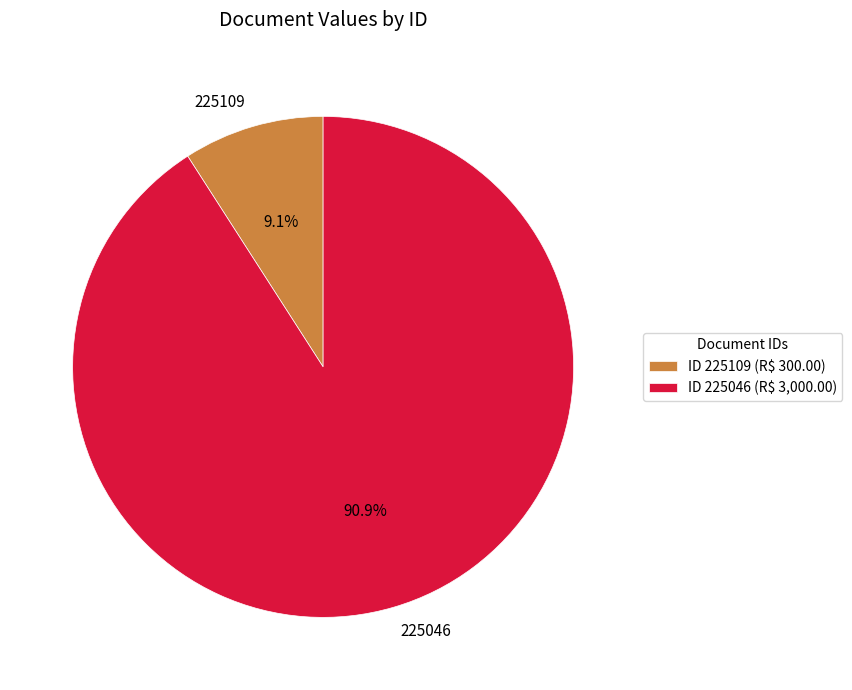

What is the smallest slice in the pie chart?

225109